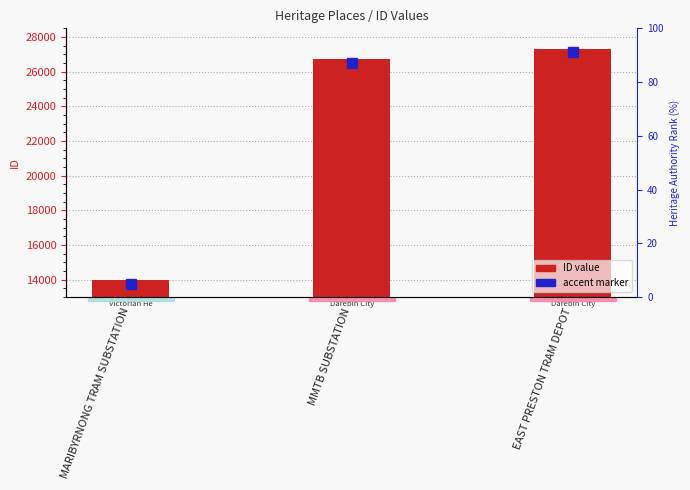

What is the difference between the maximum and minimum values?

13372